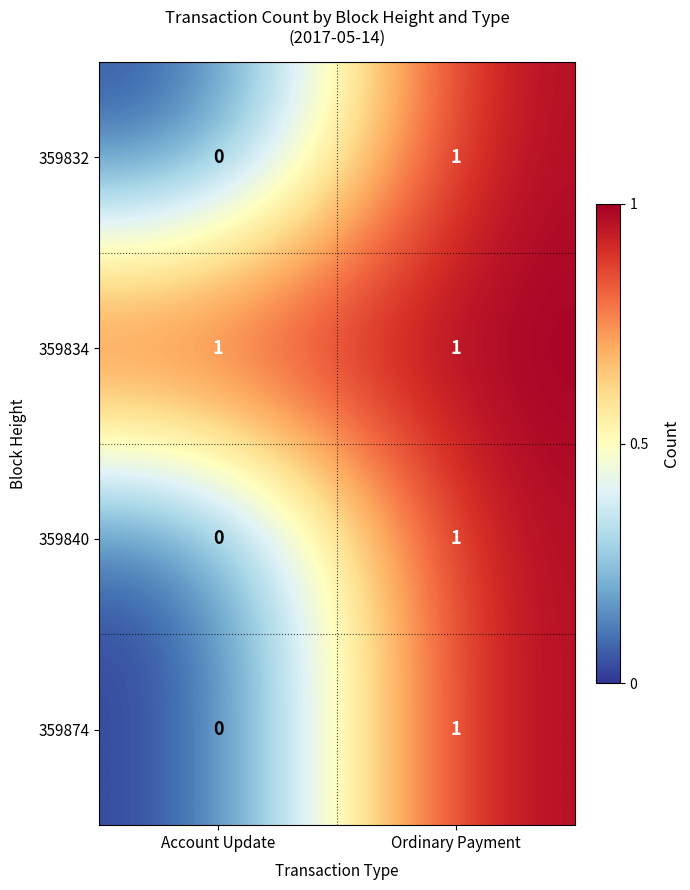

Which label corresponds to the smallest value in the chart?

Account Update